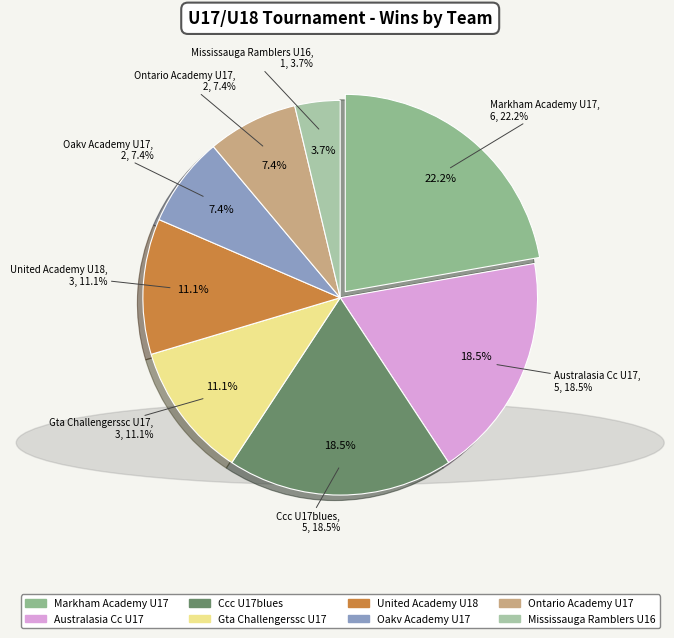

What percentage is NOT represented by Gta Challengerssc U17?

88.9%